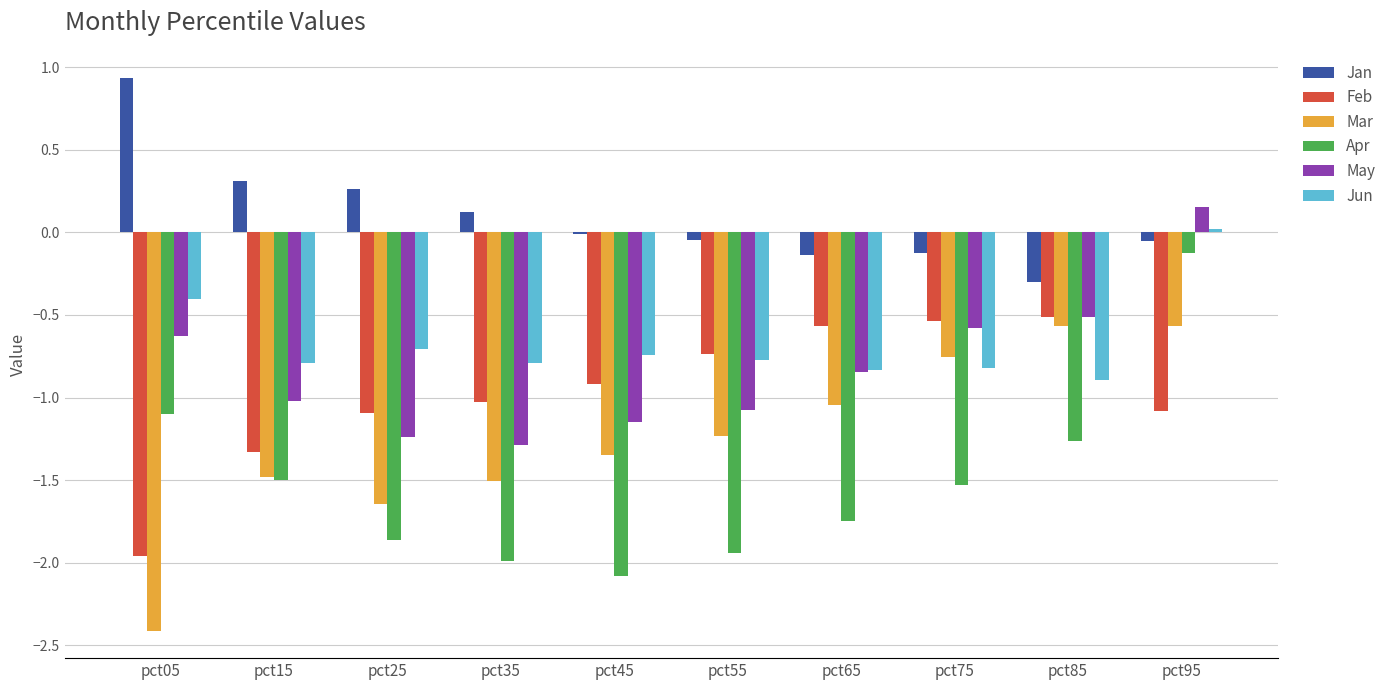

How many bars are there in total?

60